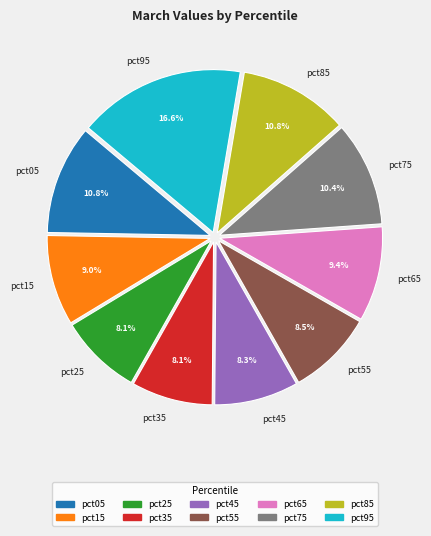

To the nearest percent, what percentage of the pie is pct25?

8%